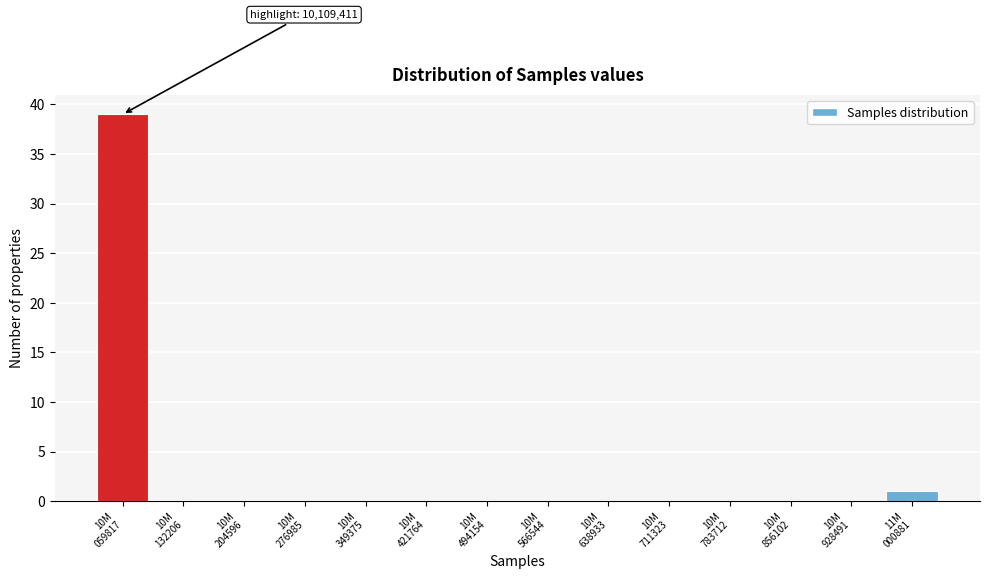

What is the greatest value displayed?

39